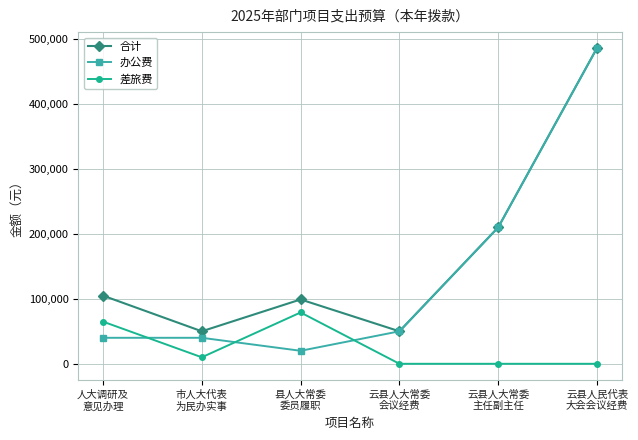

What is the difference between the maximum and second lowest values in the 差旅费 series?

79000